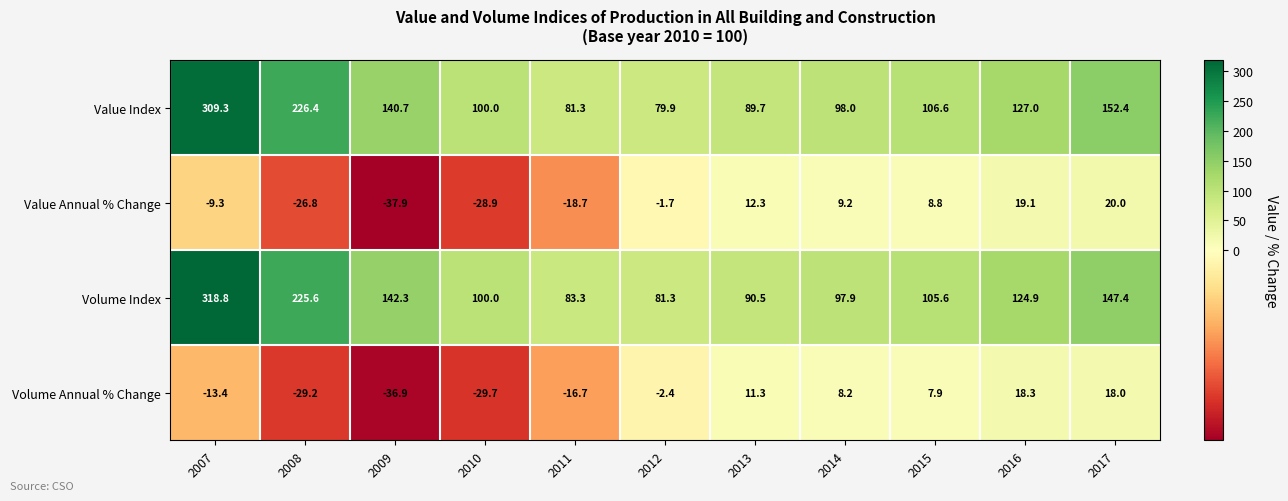

Which series has the largest range (max minus min)?

Volume Index